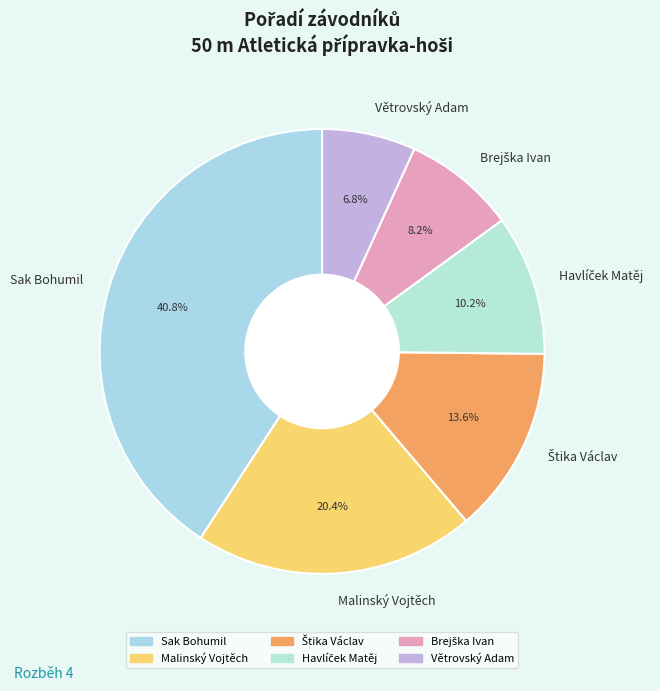

Is there any slice that represents more than half of the pie?

No